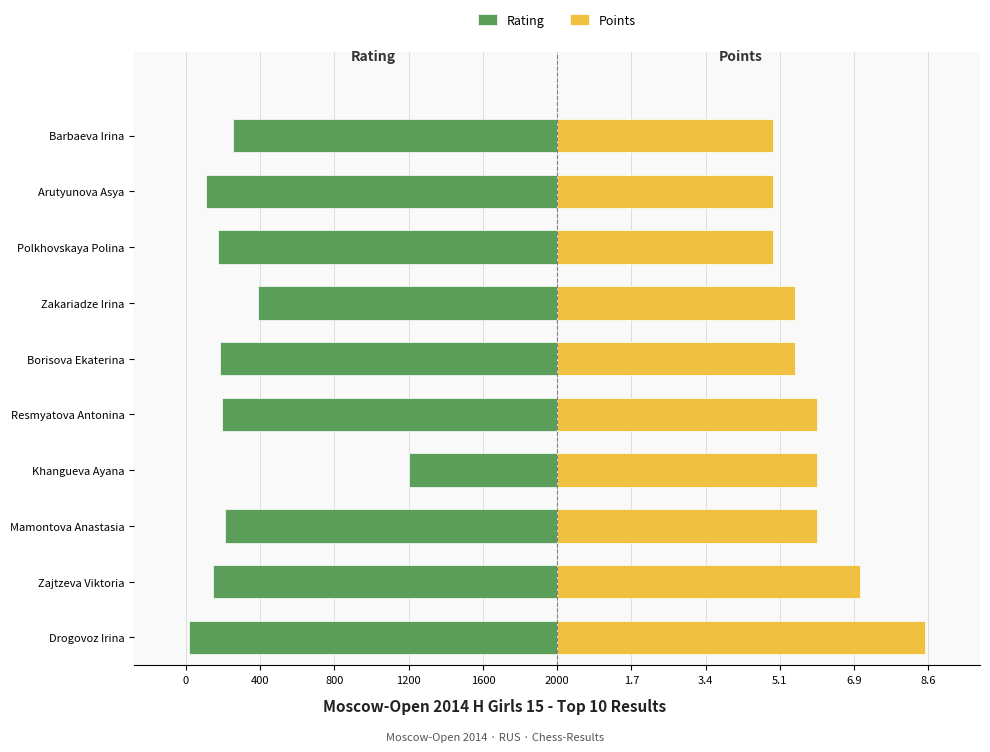

Between Zajtzeva Viktoria and Resmyatova Antonina, which series saw the biggest shift?

Points